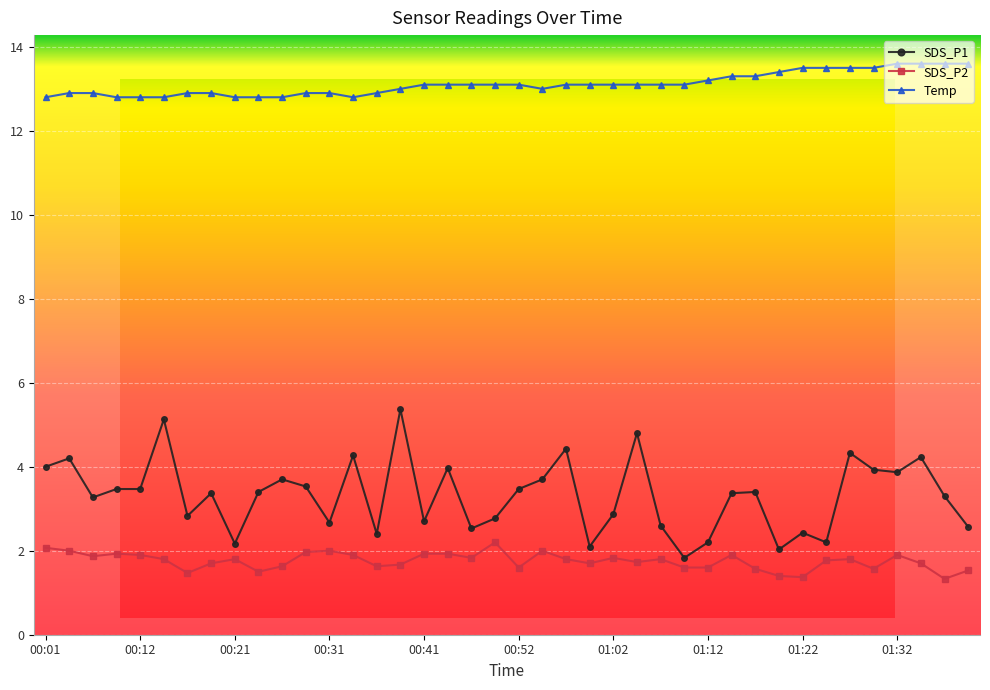

What are all the series names shown in the legend?

SDS_P1, SDS_P2, Temp